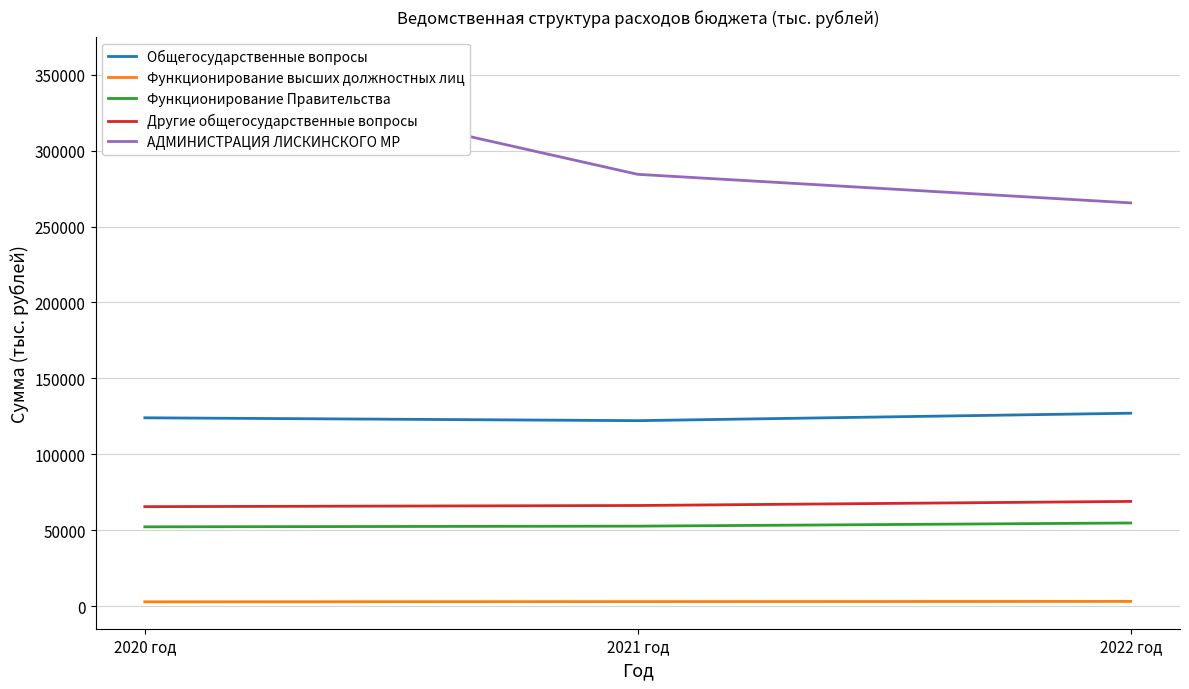

What is the spread (max minus min) of values at 2020 год?

354325.4